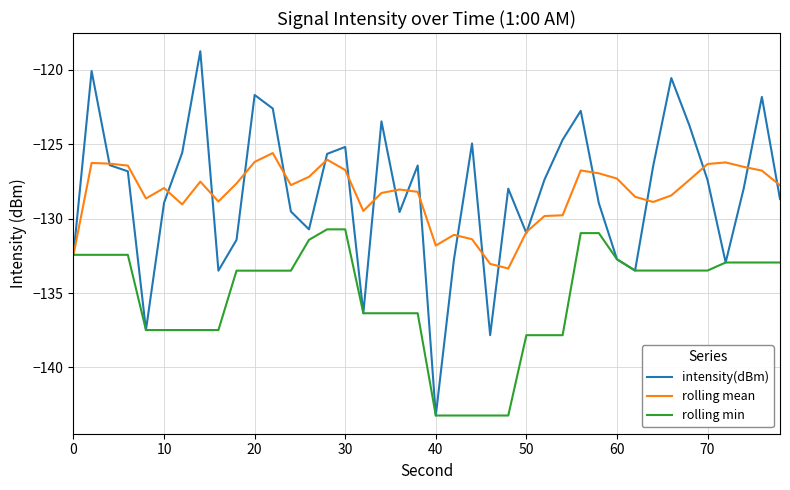

Count the number of data series in this chart.

3